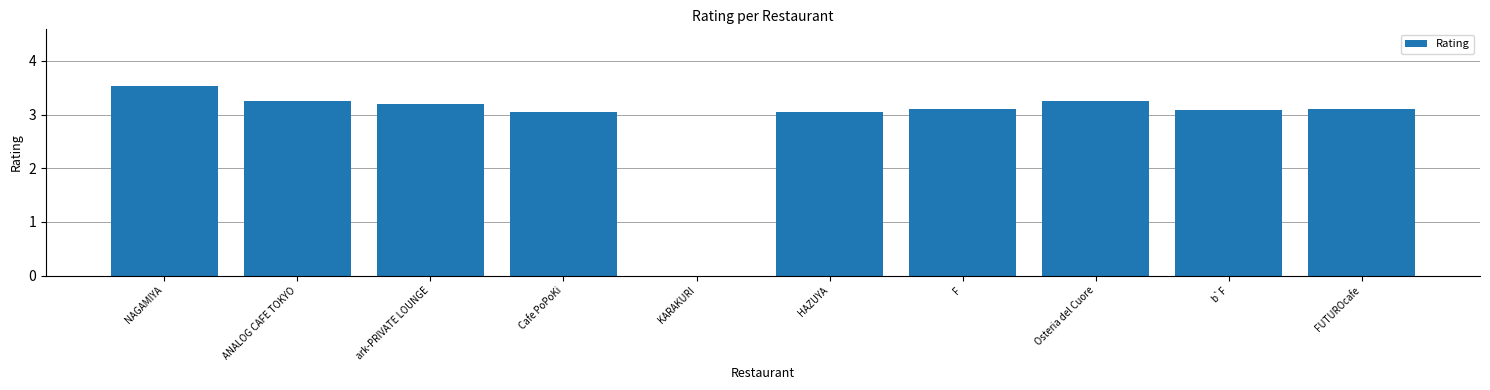

What is the average value?

2.9